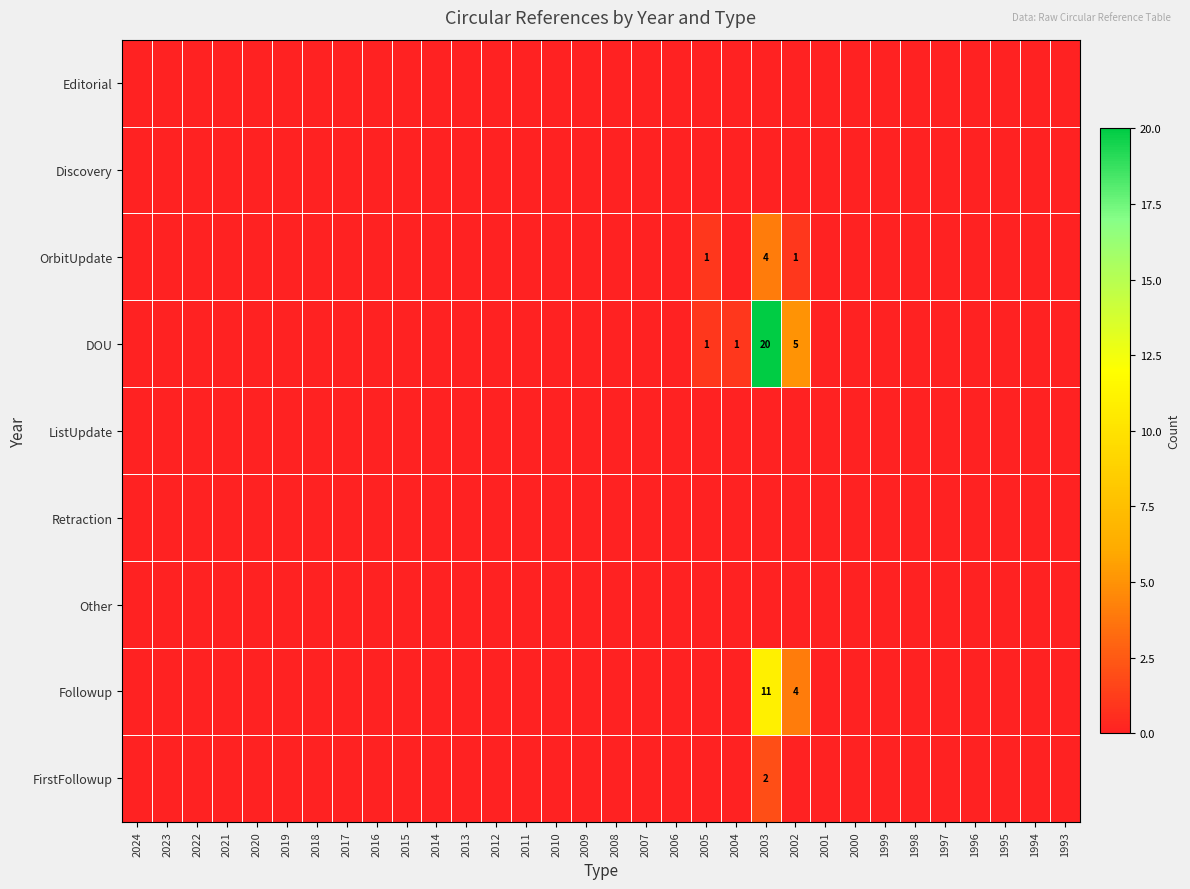

Which has a higher value, 2021 or 2008?

2021